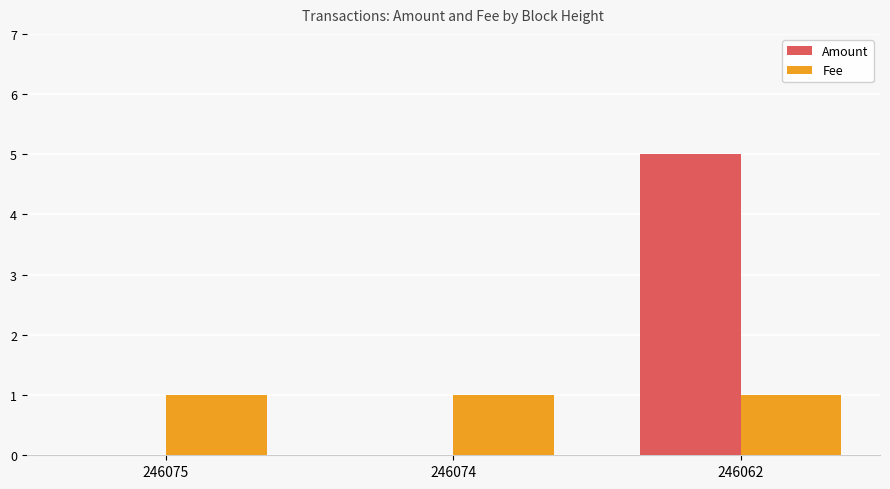

What is the maximum value shown in the chart?

5